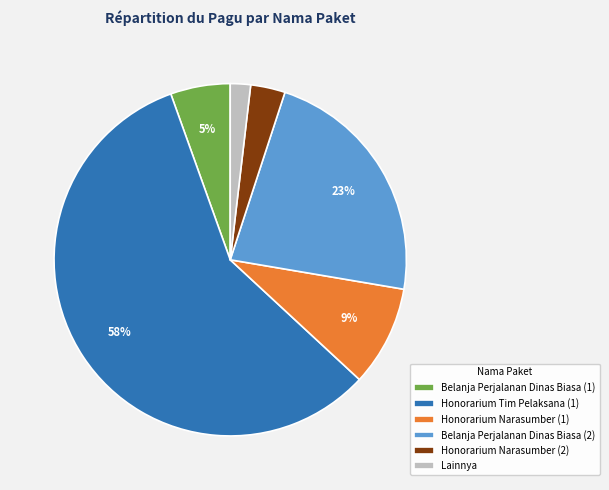

The Belanja Perjalanan Dinas Biasa (1) slice represents 5% of the pie. True or false?

True